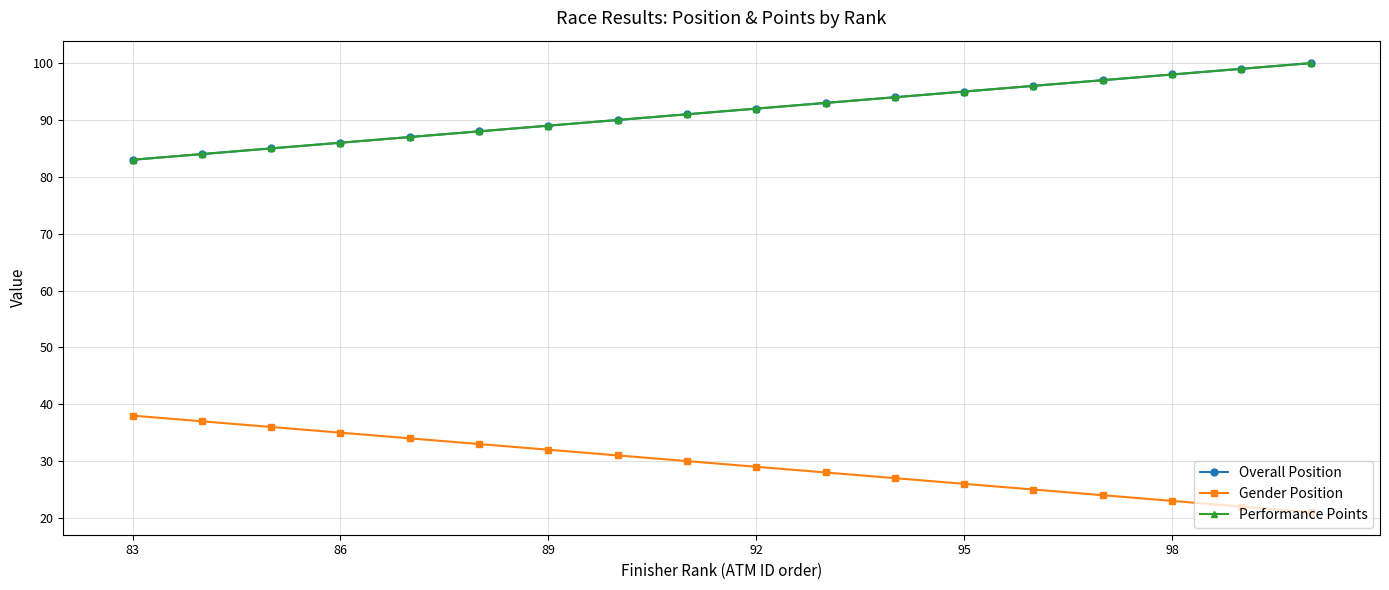

True or false: Performance Points has more than 2 points higher than both neighbors.

False